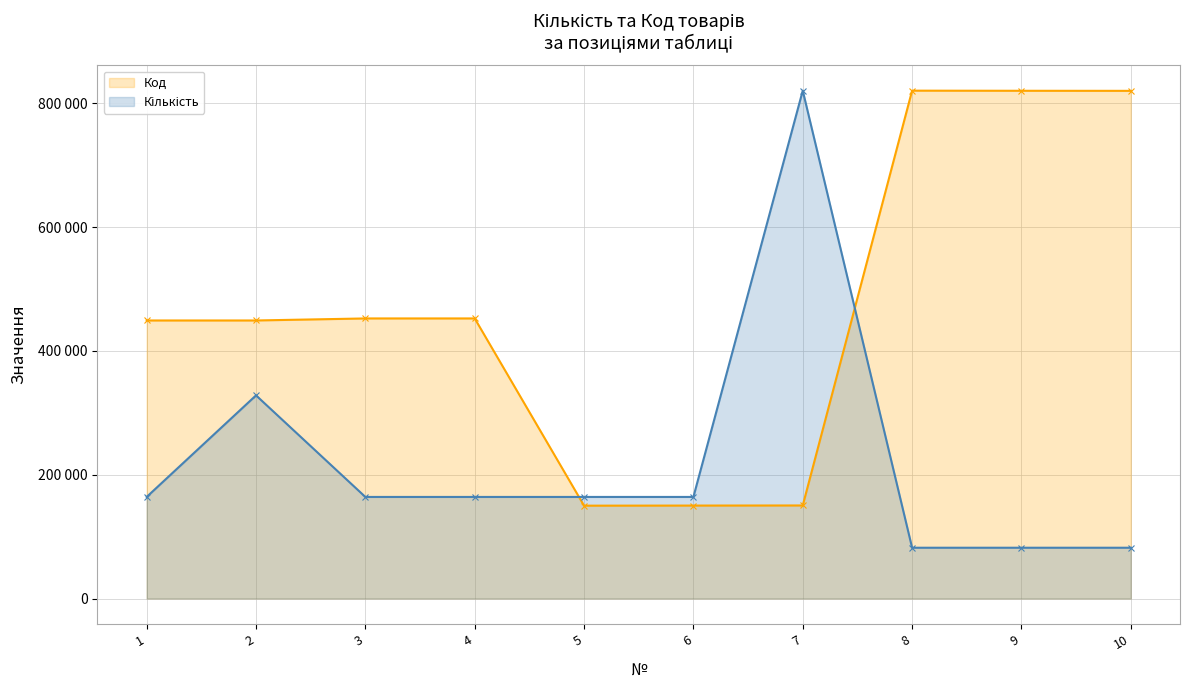

How many intersections are there between Код and Кількість?

2